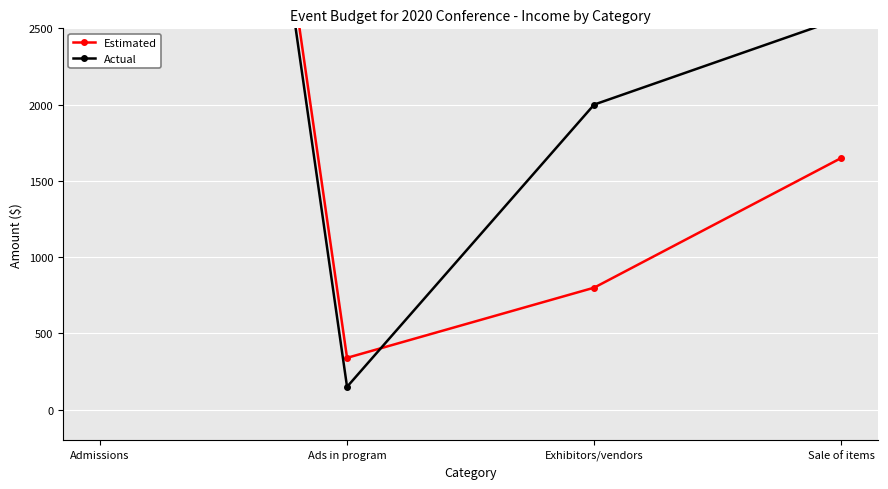

At how many categories does at least one series exceed 4851?

1